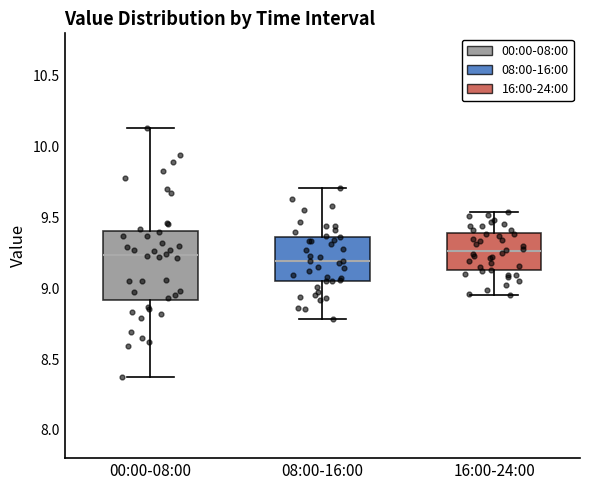

Where is the lower edge of the box for 00:00-08:00 on the y-axis? The values are not printed on the chart, so give them approximately, as read against the axis.

8.90